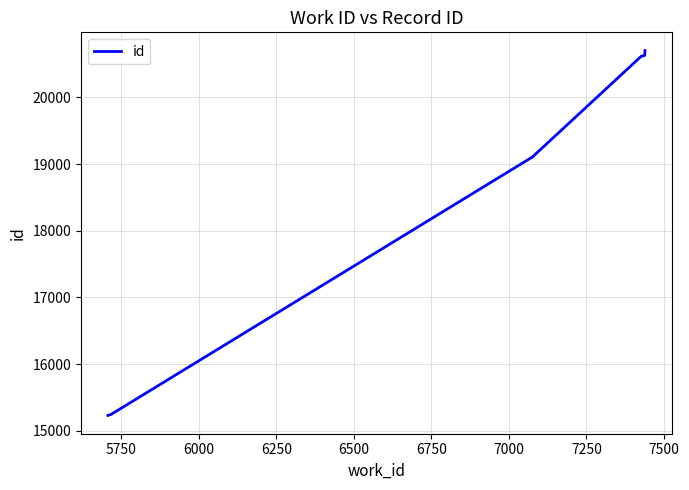

What is the greatest value displayed?

20702